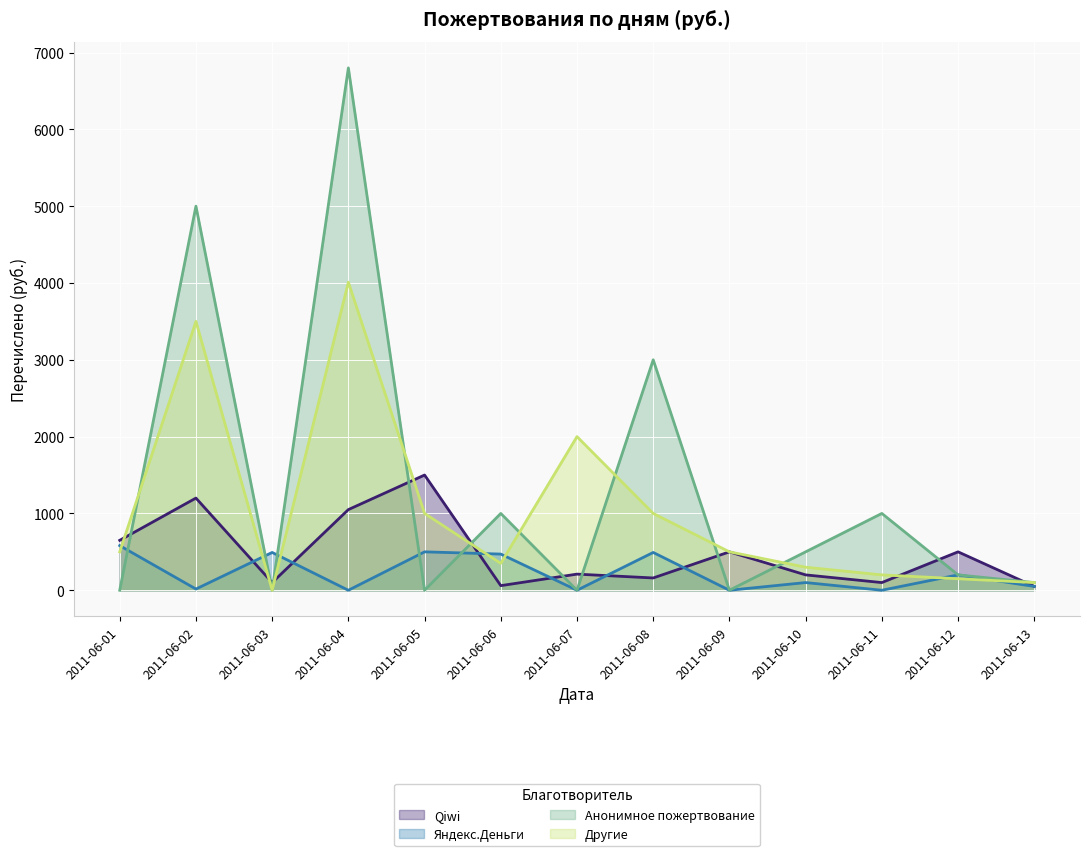

Between 2011-06-11 and 2011-06-01, which is larger?

2011-06-01